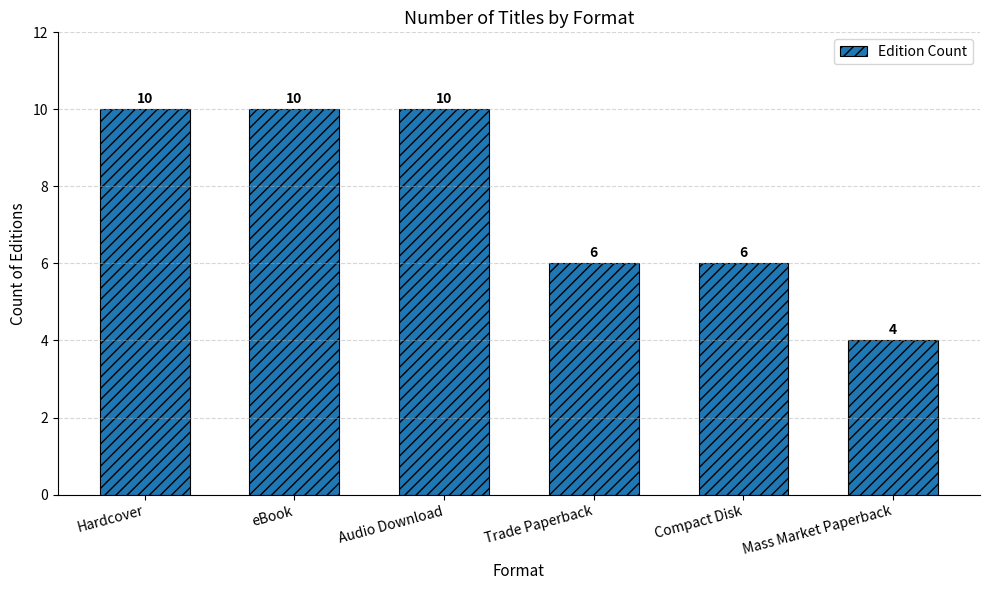

Reading left to right, extract all data points from this chart.

10	10	10	6	6	4